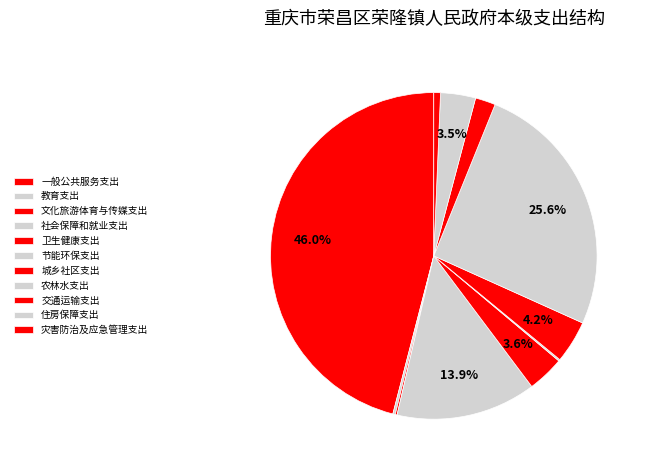

True or false: 文化旅游体育与传媒支出 accounts for 0% of the total.

True